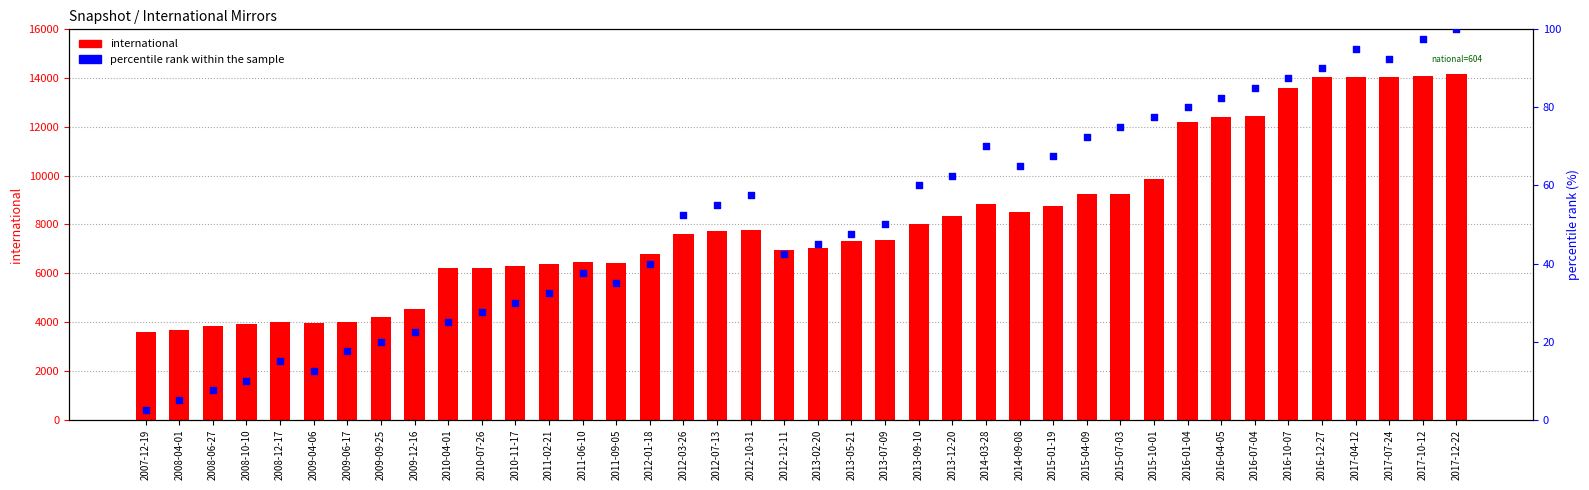

What are all the series names shown in the legend?

international, percentile rank within the sample